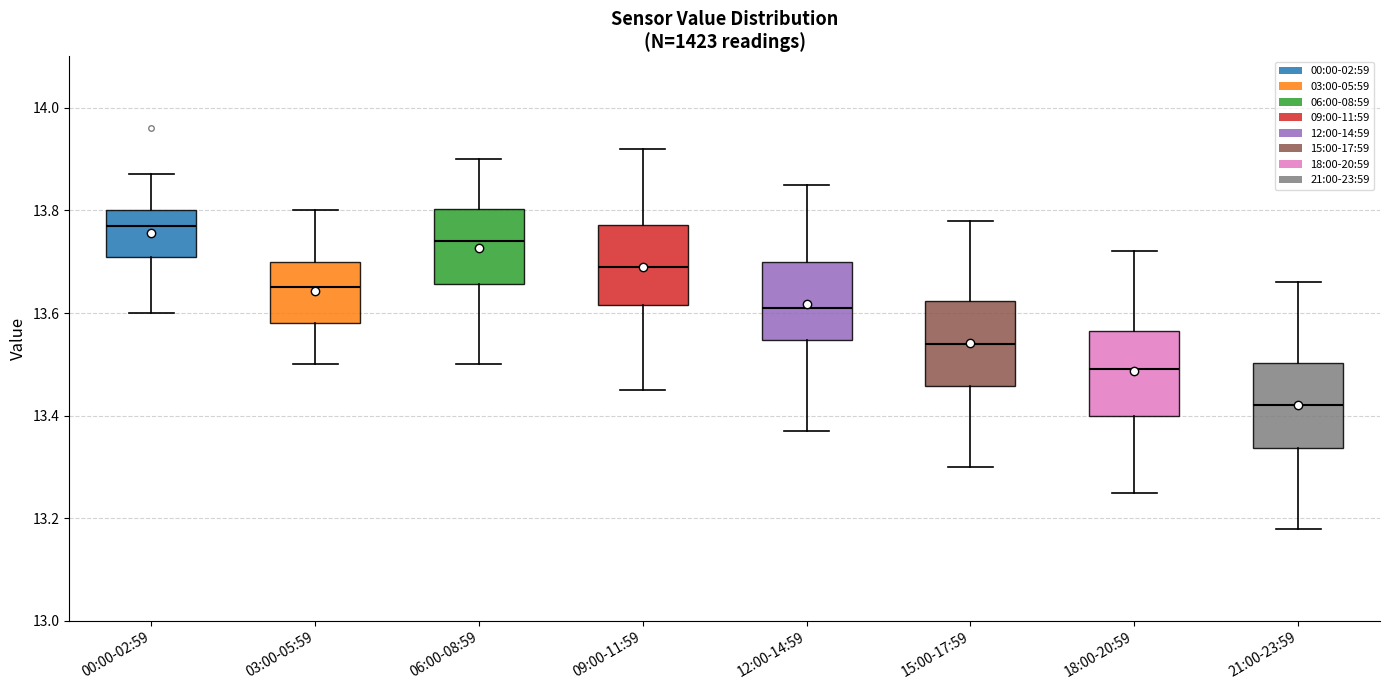

Where is the lower edge of the box for 18:00-20:59 on the y-axis? The values are not printed on the chart, so give them approximately, as read against the axis.

13.40